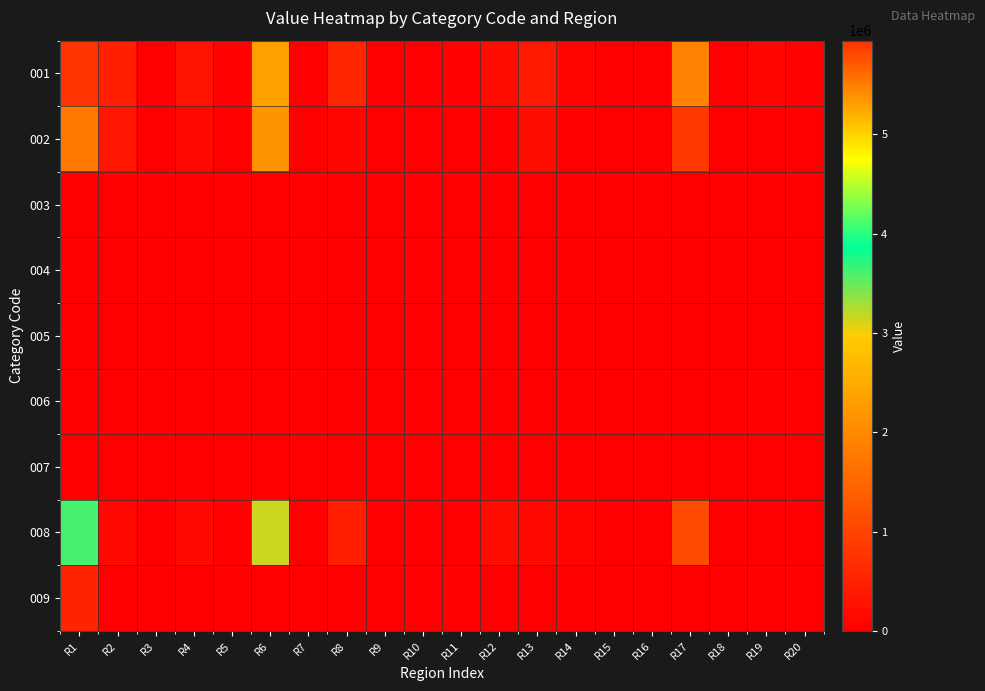

Count the number of data series in this chart.

9